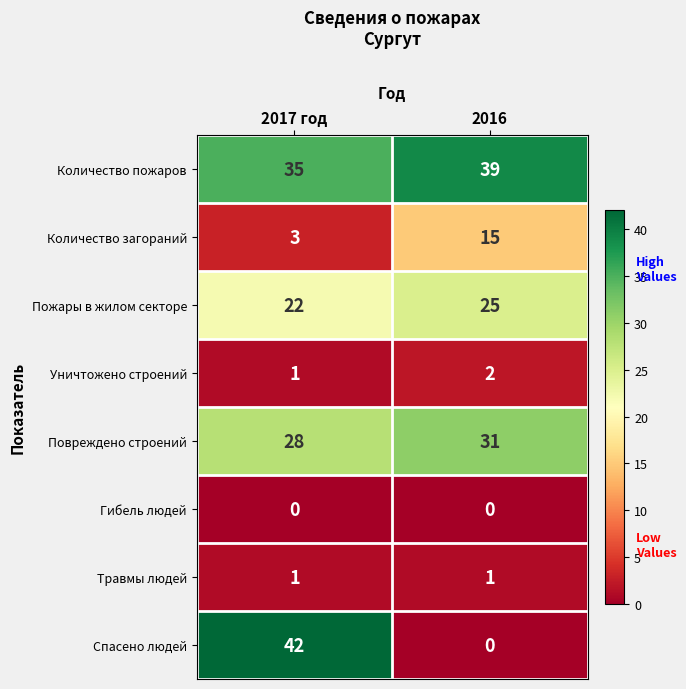

What value does the Пожары в жилом секторе series have at 2016?

25